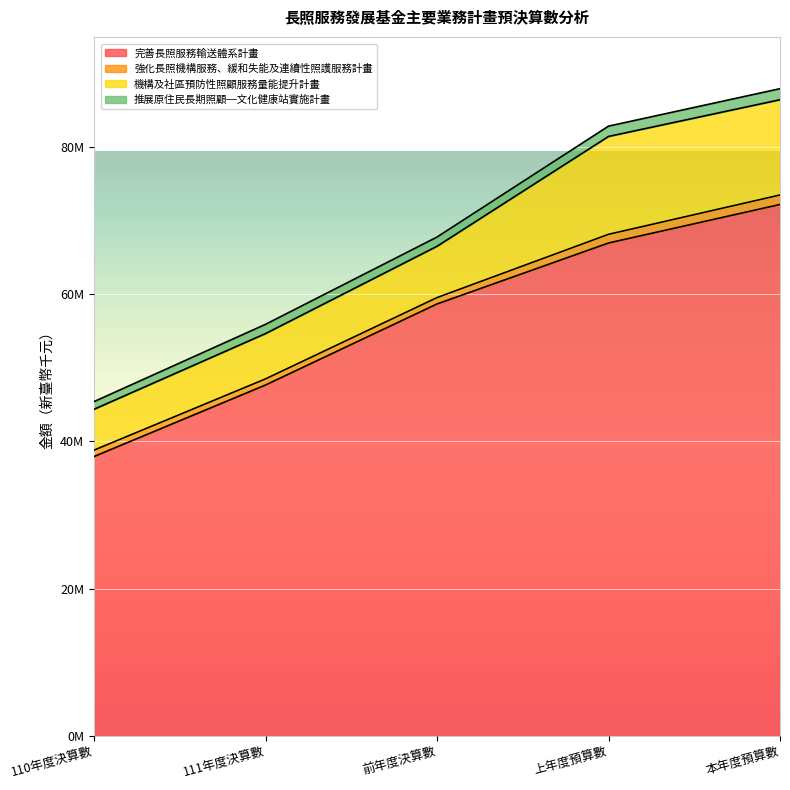

The value of 強化長照機構服務、緩和失能及連續性照護服務計畫 at 110年度決算數 is 868259. True or false?

True